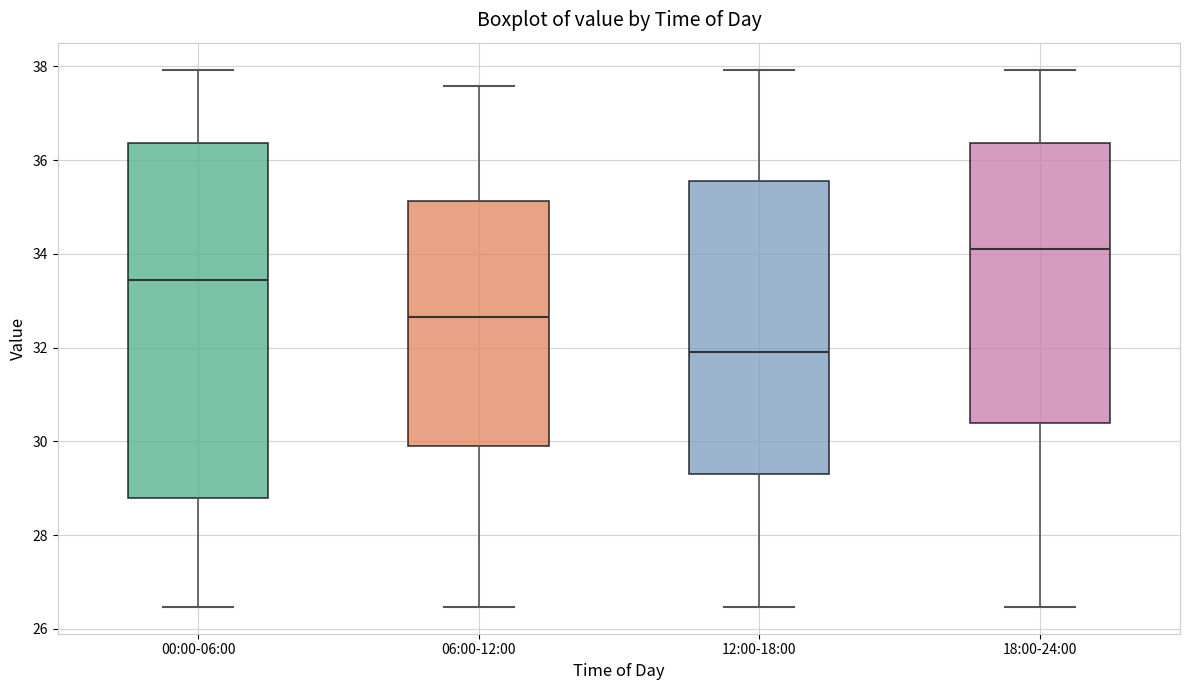

Reading left to right, read every box against the y-axis: the position of its median line, the range the box covers, and the ends of its whiskers. The values are not printed on the chart, so give them approximately, as read against the axis.

00:00-06:00: median 33.4, box 28.8 to 36.4, whiskers 26.4 to 38.0
06:00-12:00: median 32.6, box 29.8 to 35.2, whiskers 26.4 to 37.6
12:00-18:00: median 32.0, box 29.4 to 35.6, whiskers 26.4 to 38.0
18:00-24:00: median 34.2, box 30.4 to 36.4, whiskers 26.4 to 38.0